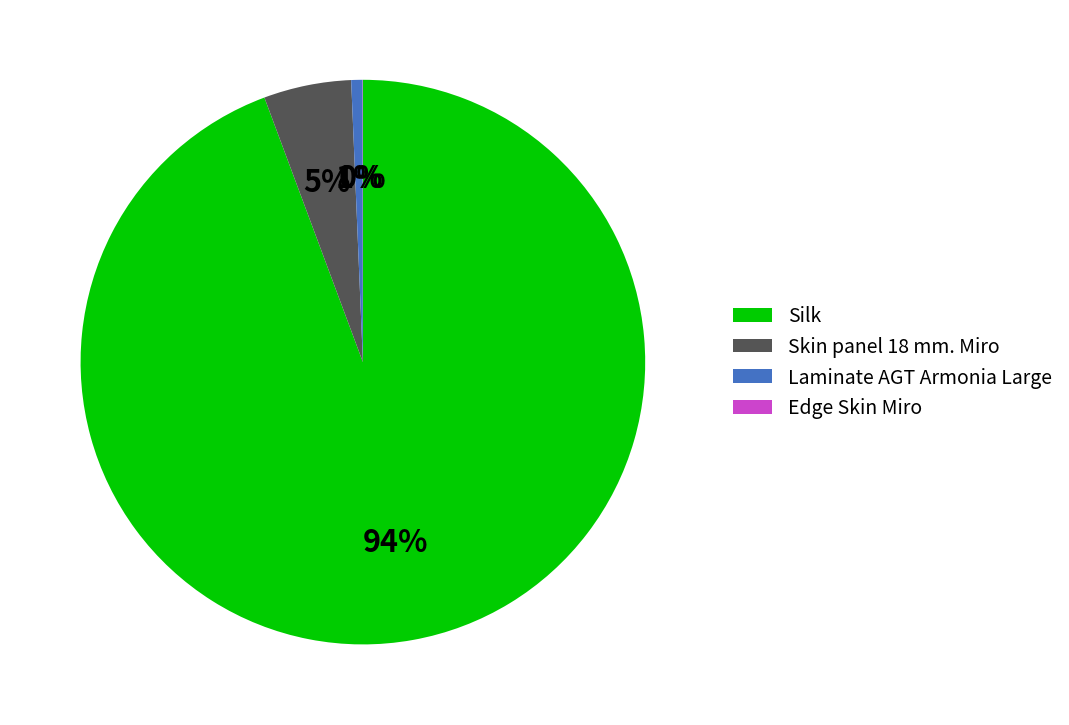

Is there a majority slice in this chart?

Yes